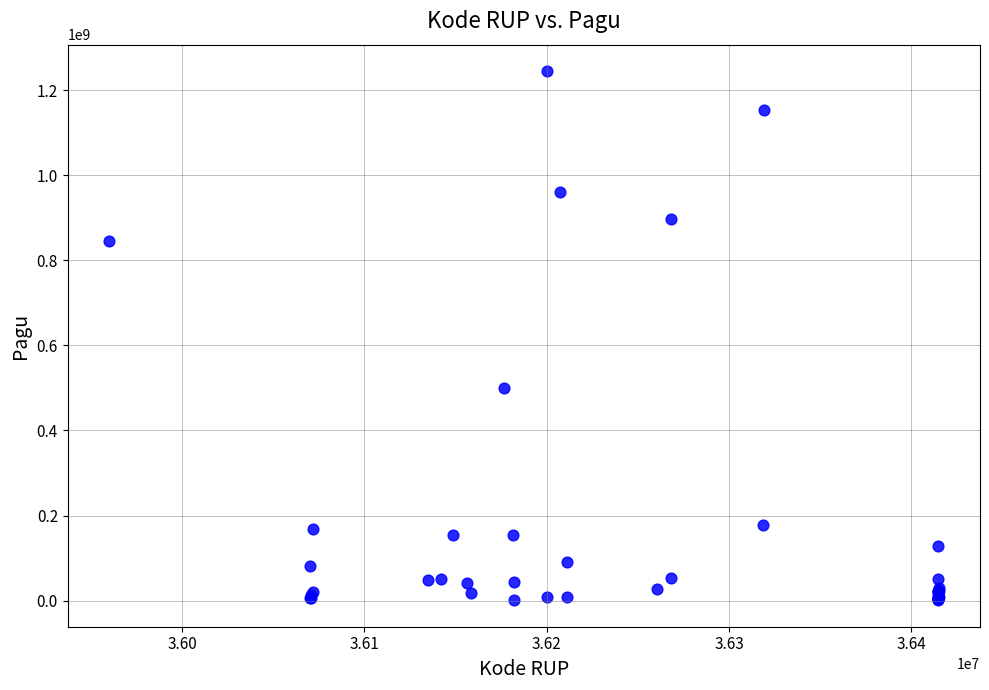

What Y value in the scatter plot is closest to 622840000?

499932000